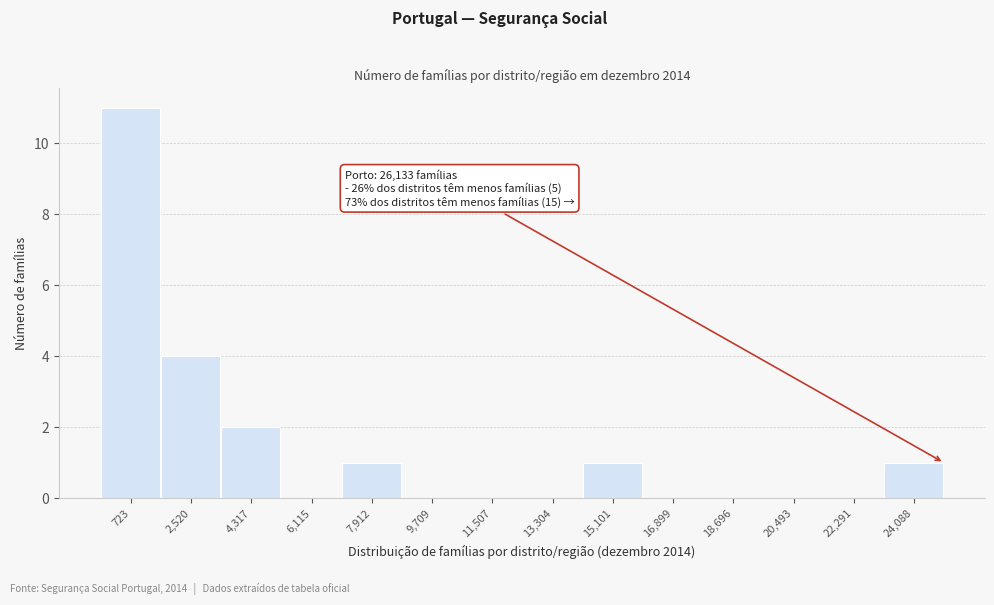

Where is the data nearest to the value 5?

2,520